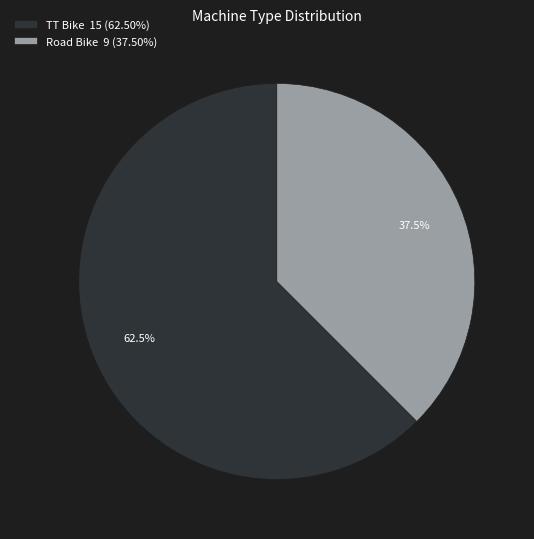

Which slice is the largest?

TT Bike